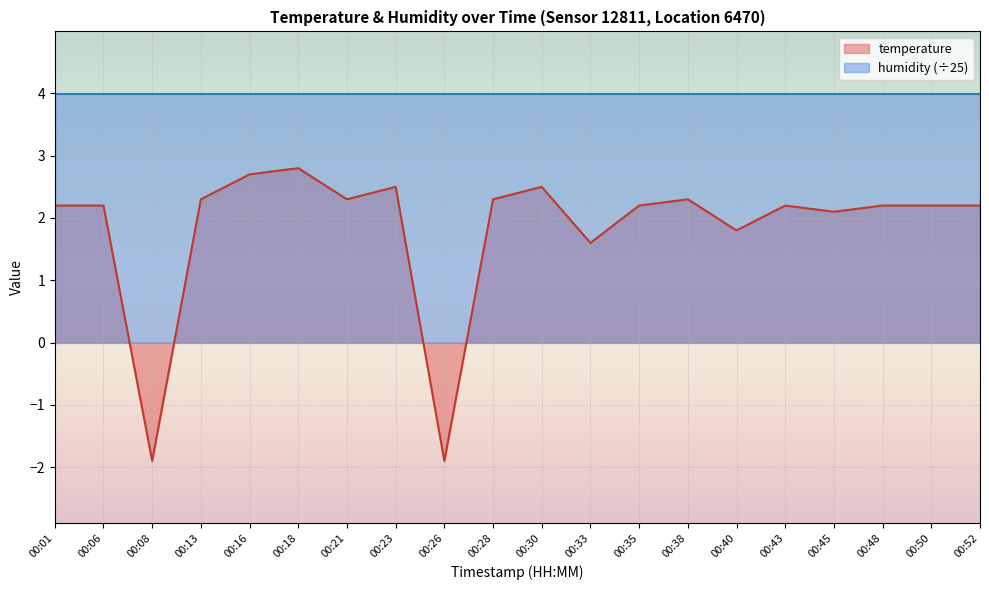

What is the ratio of the value at 00:06 to the value at 00:48?

1.0